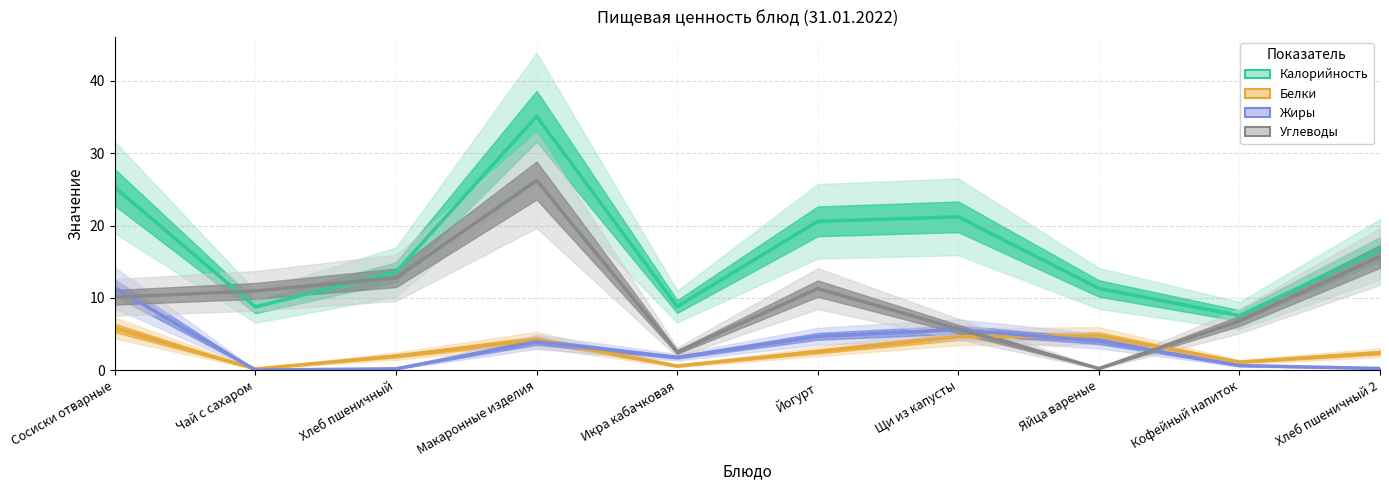

Reading left to right, what are all the values shown in this chart?

Калорийность: 25.3	8.8	13.6	35.1	8.8	20.6	21.2	11.3	7.6	16.7
Белки: 5.8	0.2	2.0	4.3	0.6	2.6	4.7	4.8	1.1	2.4
Жиры: 11.4	0.0	0.2	3.9	1.8	4.7	5.6	4.0	0.7	0.3
Углеводы: 10.1	11.0	12.8	26.2	2.5	11.3	5.7	0.2	6.8	15.7